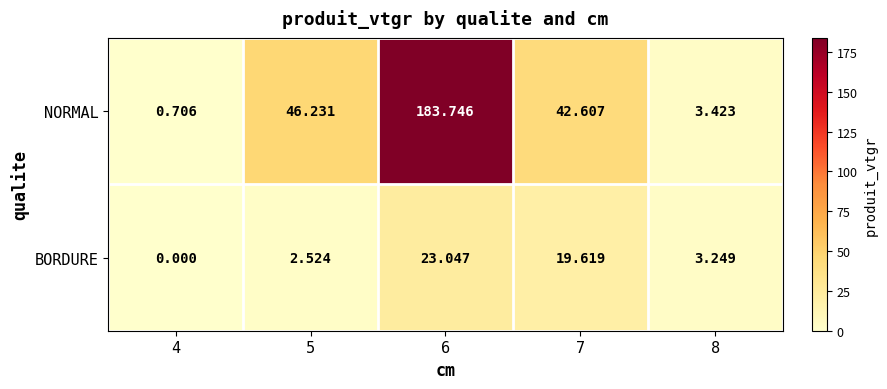

Which series has the largest range (max minus min)?

NORMAL